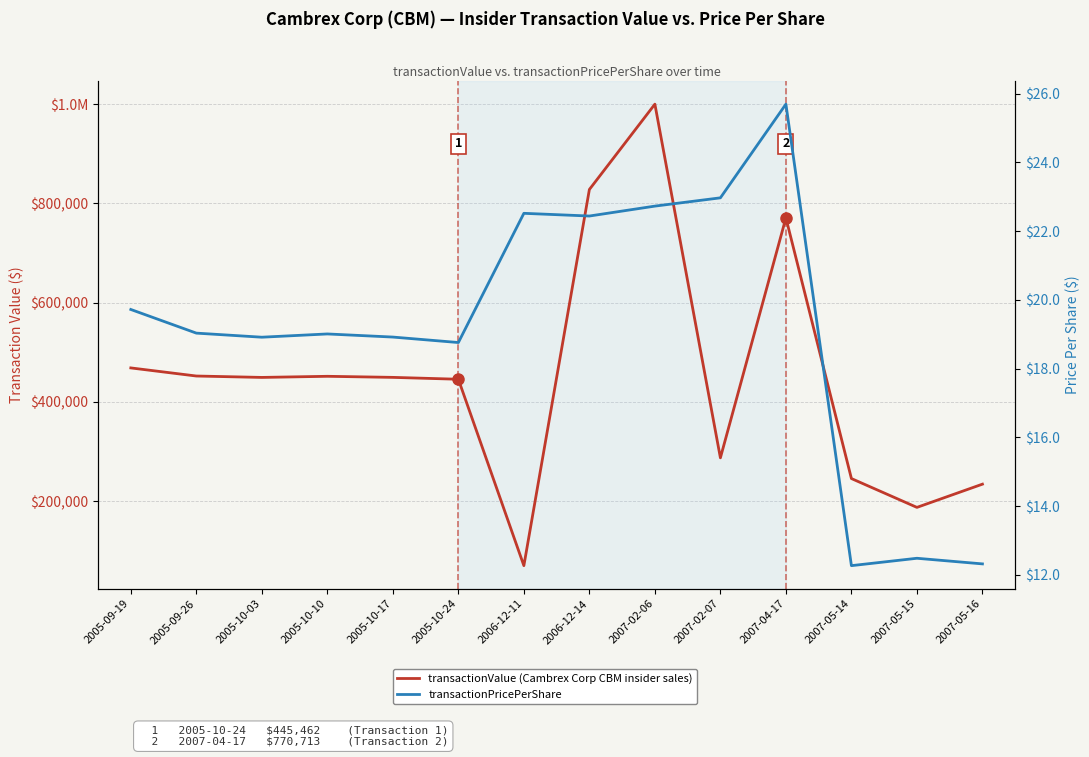

How many interior local peaks does the transactionValue series have?

3